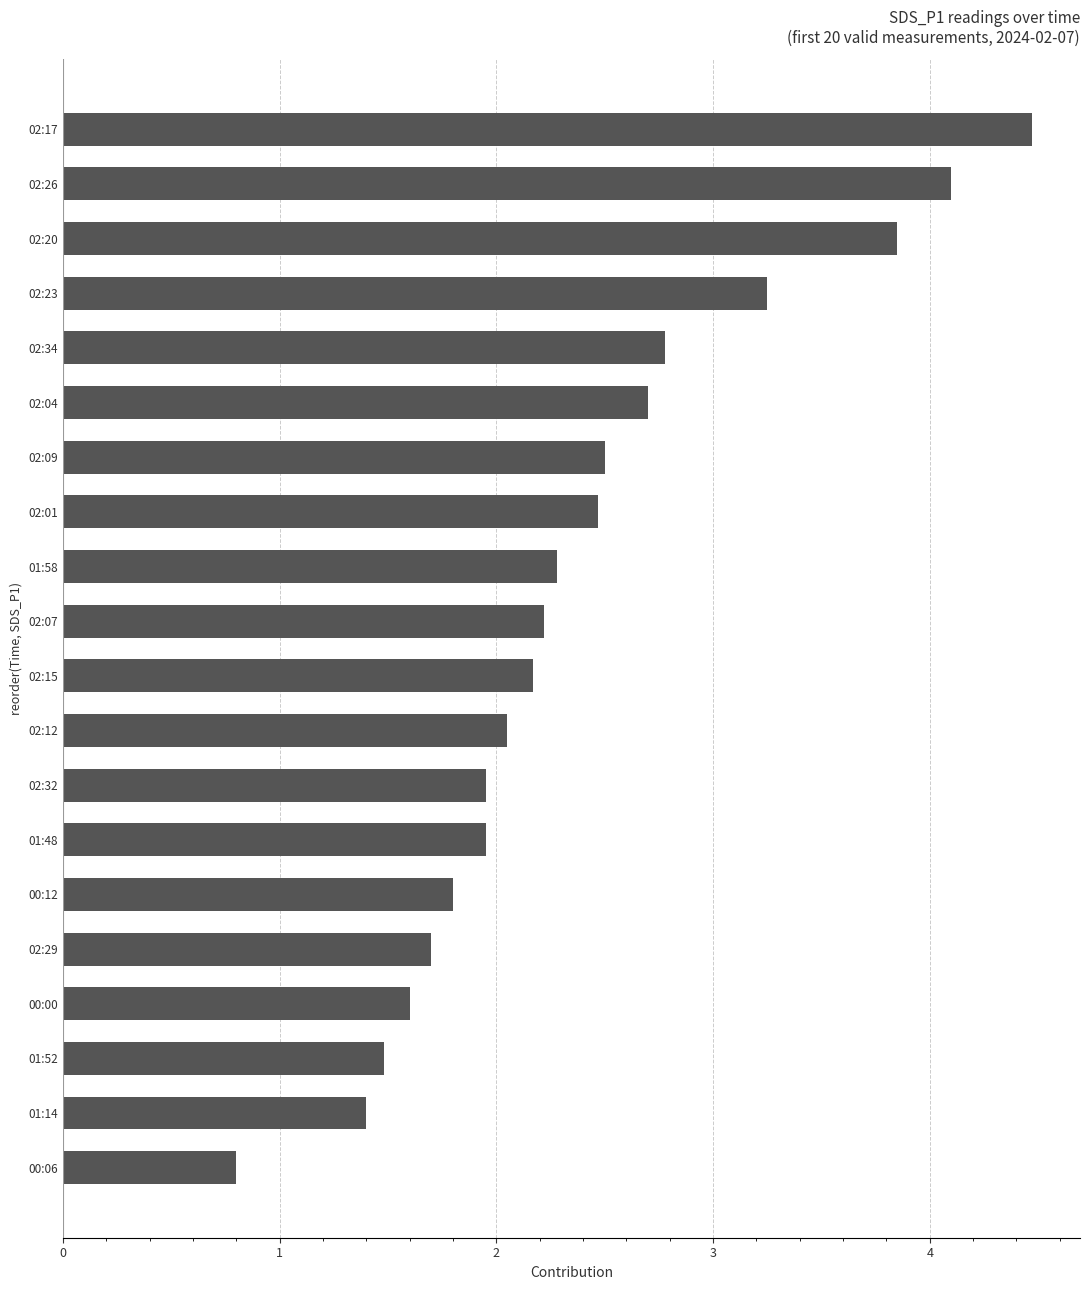

Read the value at 01:58.

2.3